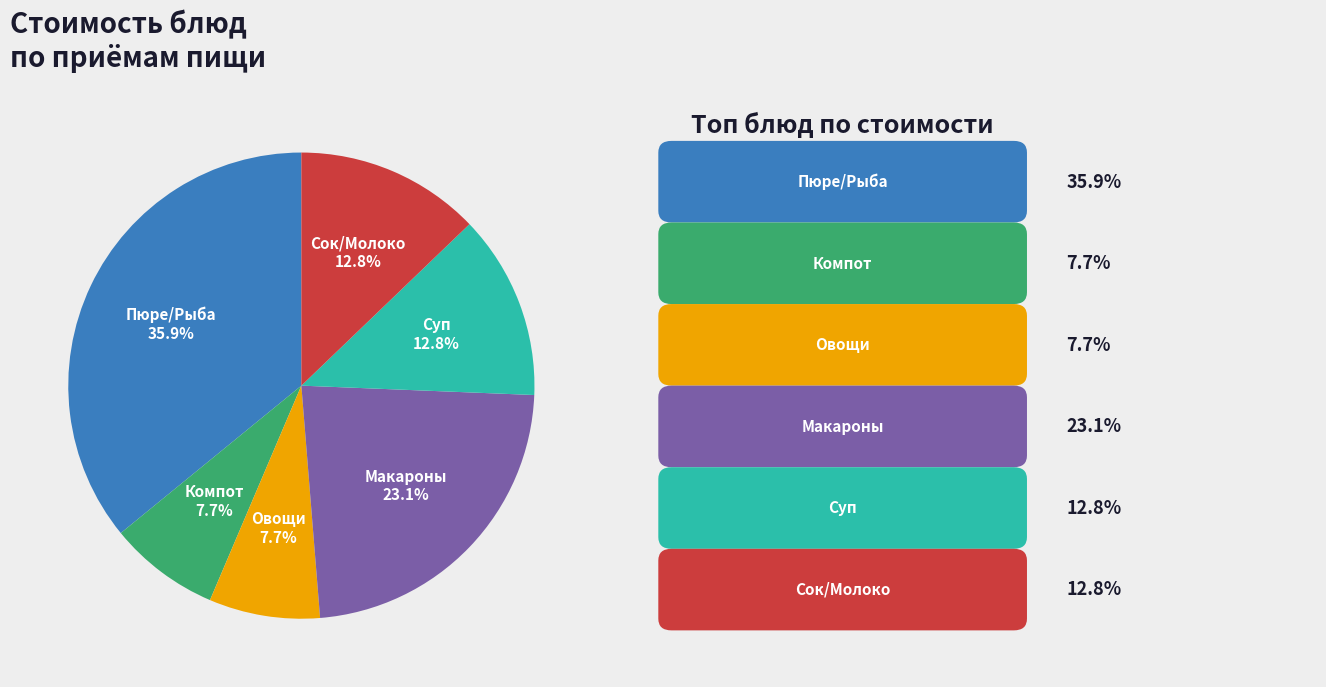

Is there a majority slice in this chart?

No